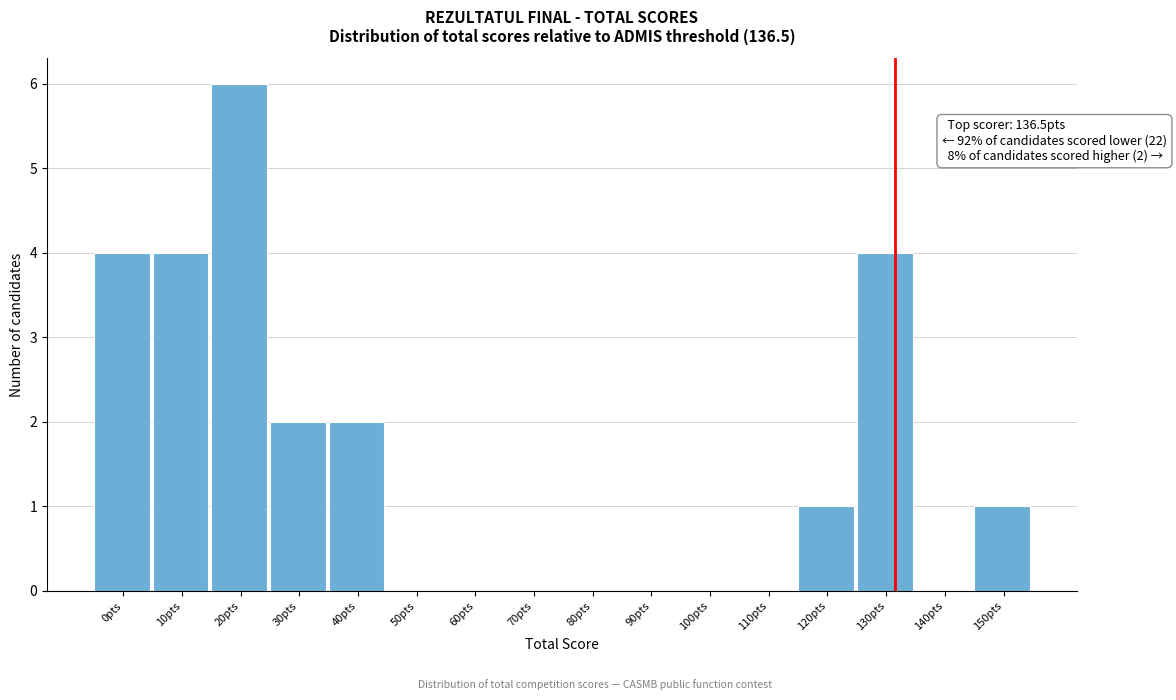

Reading left to right, extract all data points from this chart.

0pts=4	10pts=4	20pts=6	30pts=2	40pts=2	50pts=0	60pts=0	70pts=0	80pts=0	90pts=0	100pts=0	110pts=0	120pts=1	130pts=4	140pts=0	150pts=1